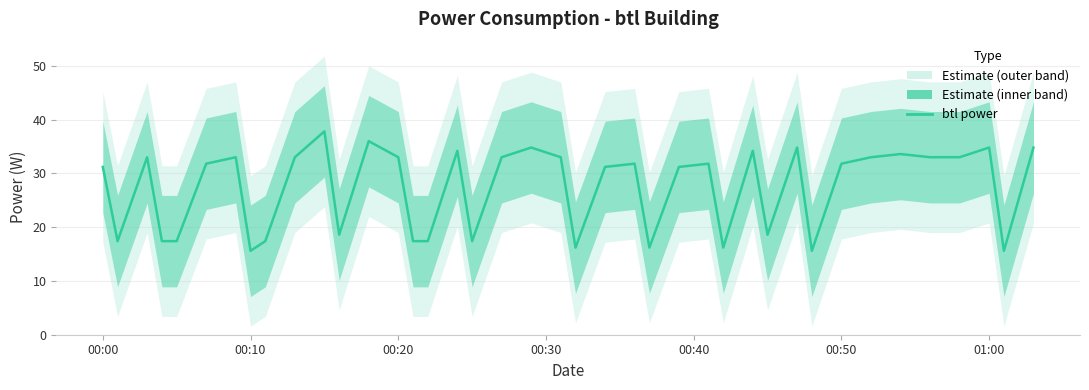

What is the difference between the maximum and minimum values?

22.2